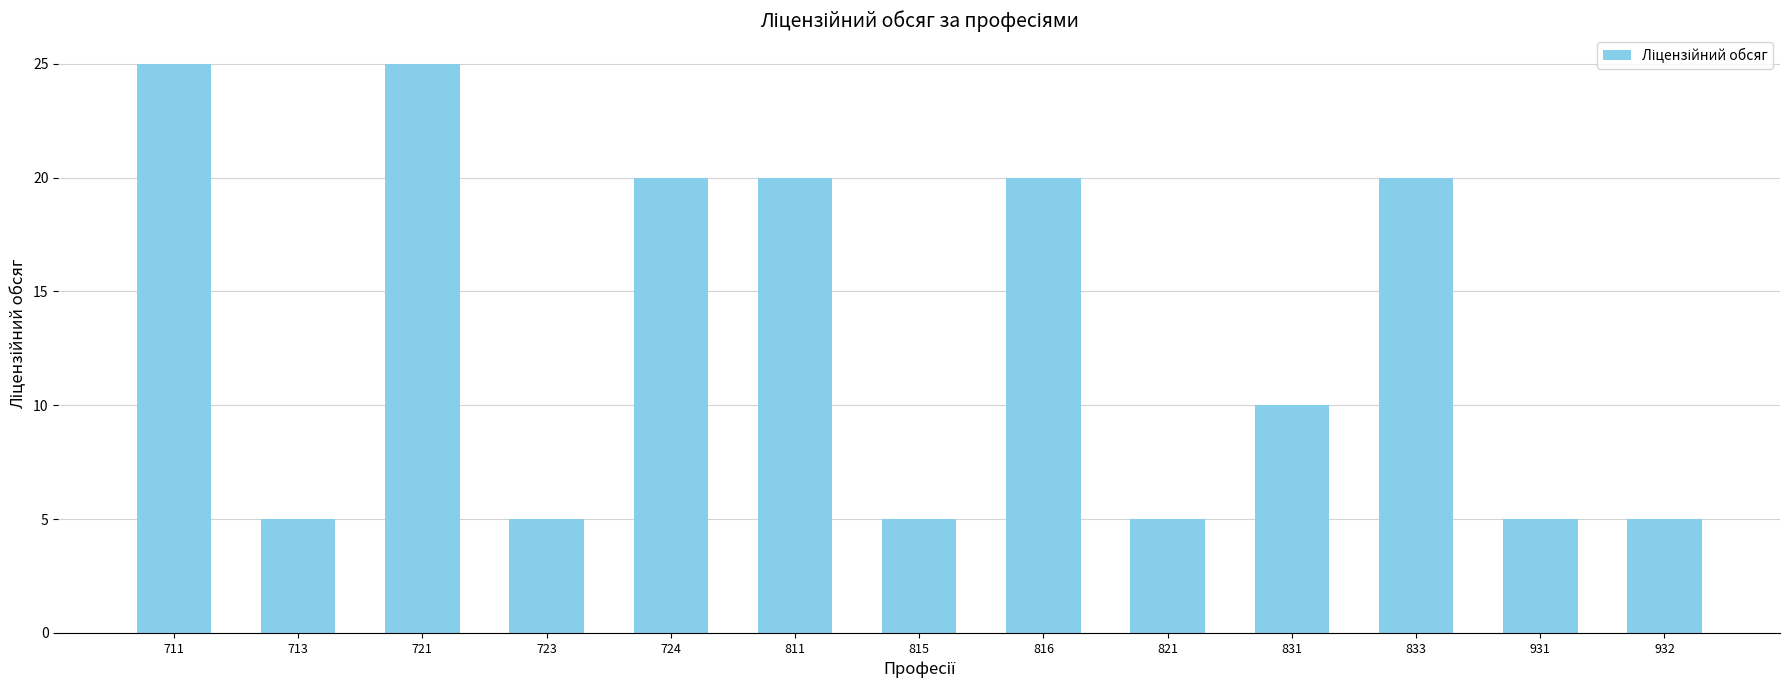

Between 831 and 815, which is larger?

831